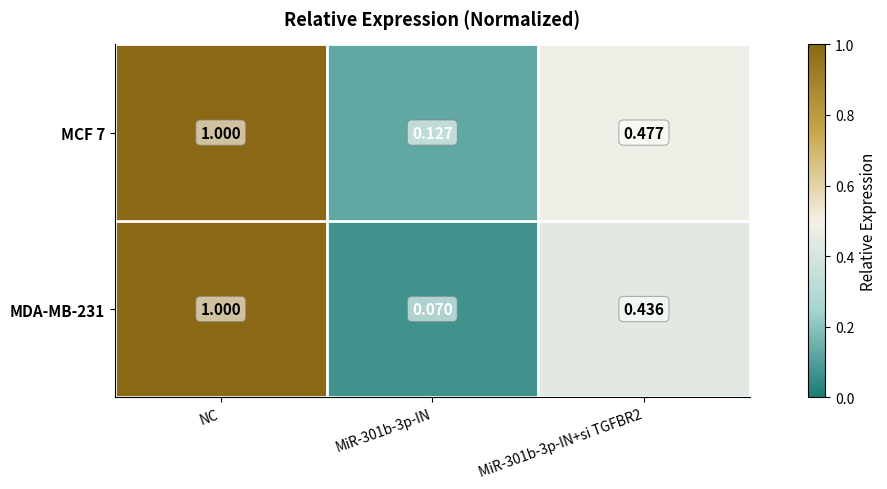

At which category is the sum across all series the highest?

NC